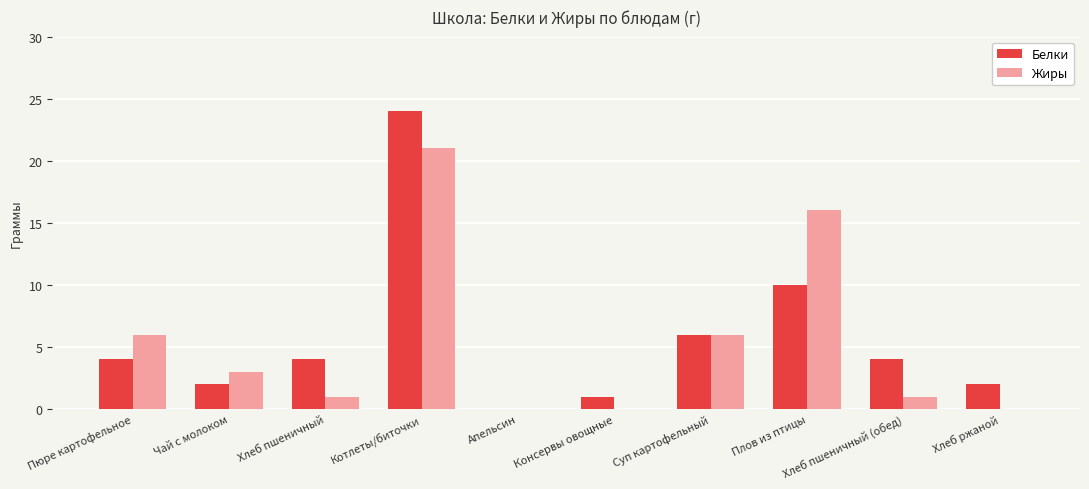

What is the sum of all Белки values?

57